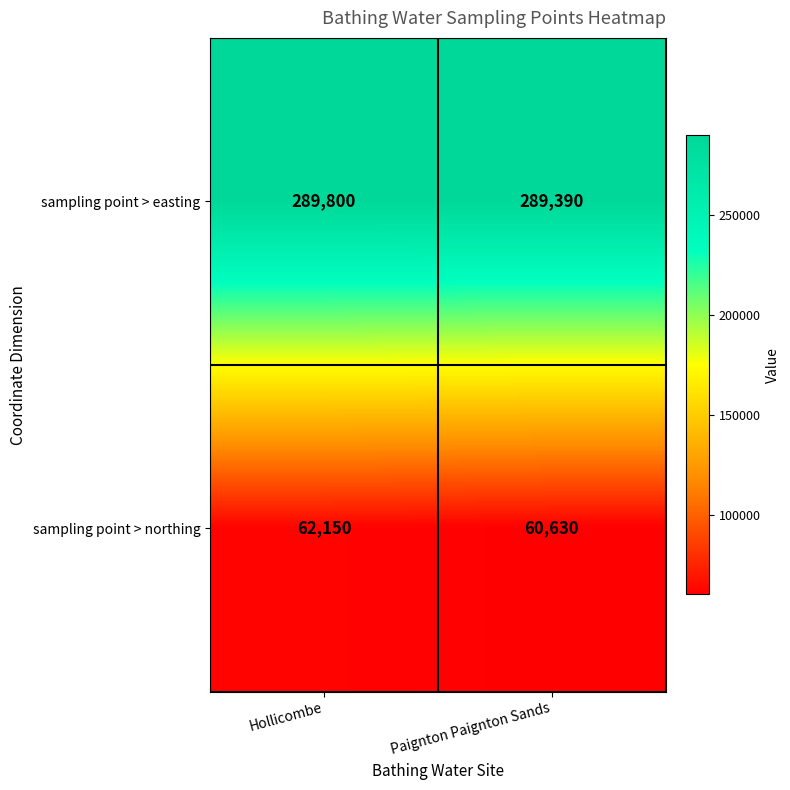

Between Hollicombe and Paignton Paignton Sands, which series saw the biggest shift?

sampling point > northing